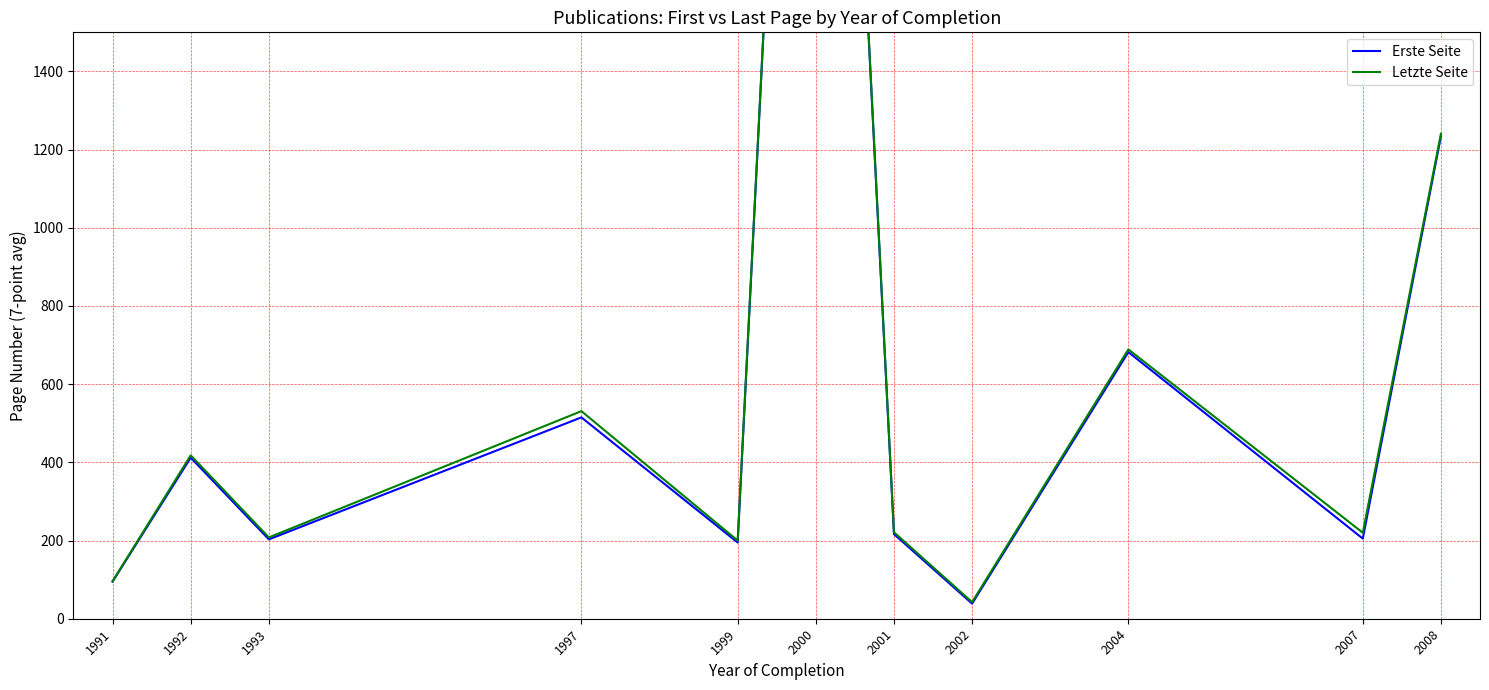

True or false: Letzte Seite and Erste Seite intersect in this chart.

False